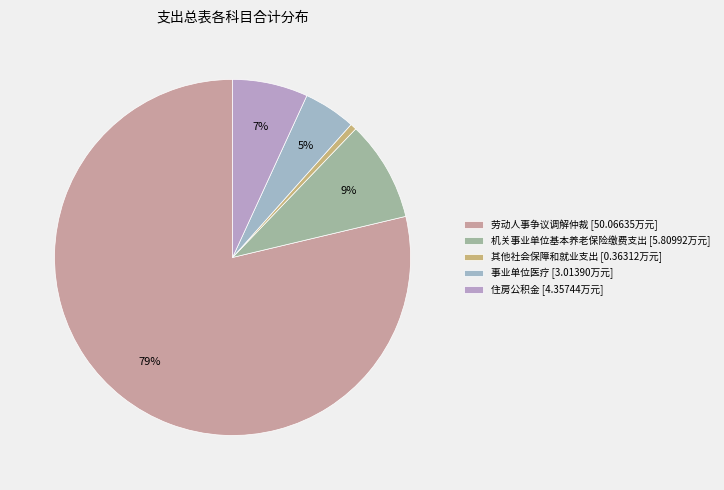

To the nearest percent, what is the combined percentage of 劳动人事争议调解仲裁 and 机关事业单位基本养老保险缴费支出?

88%